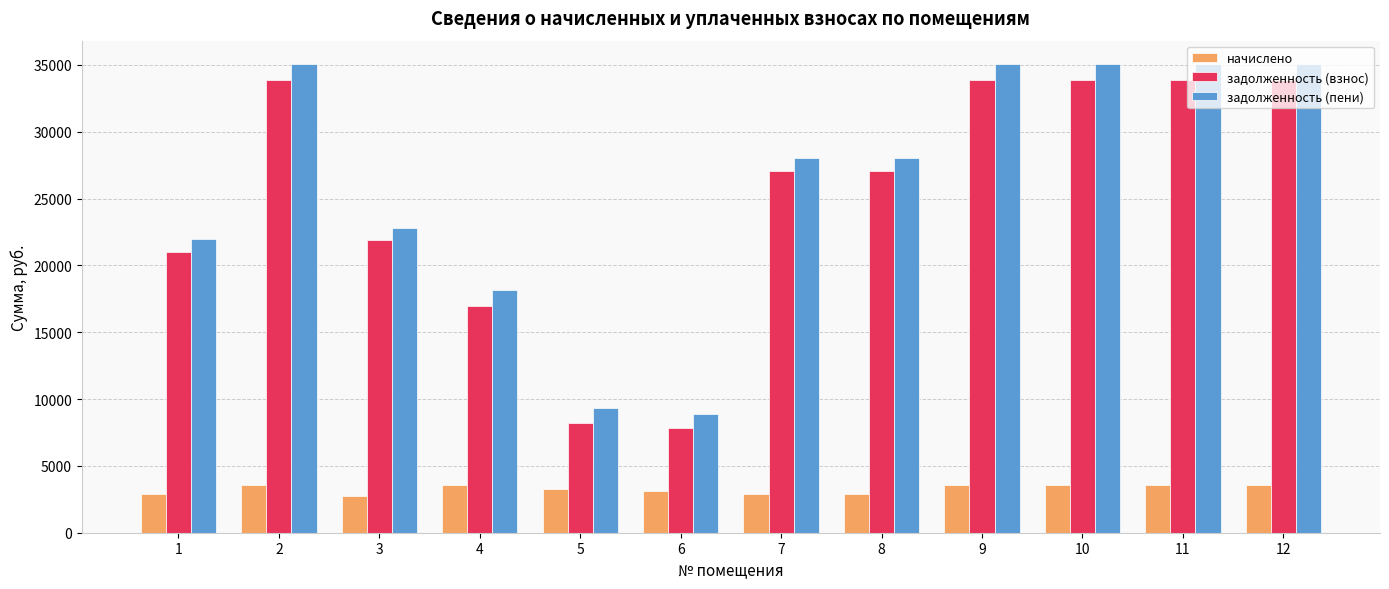

Which series has the widest spread of values?

задолженность (пени)